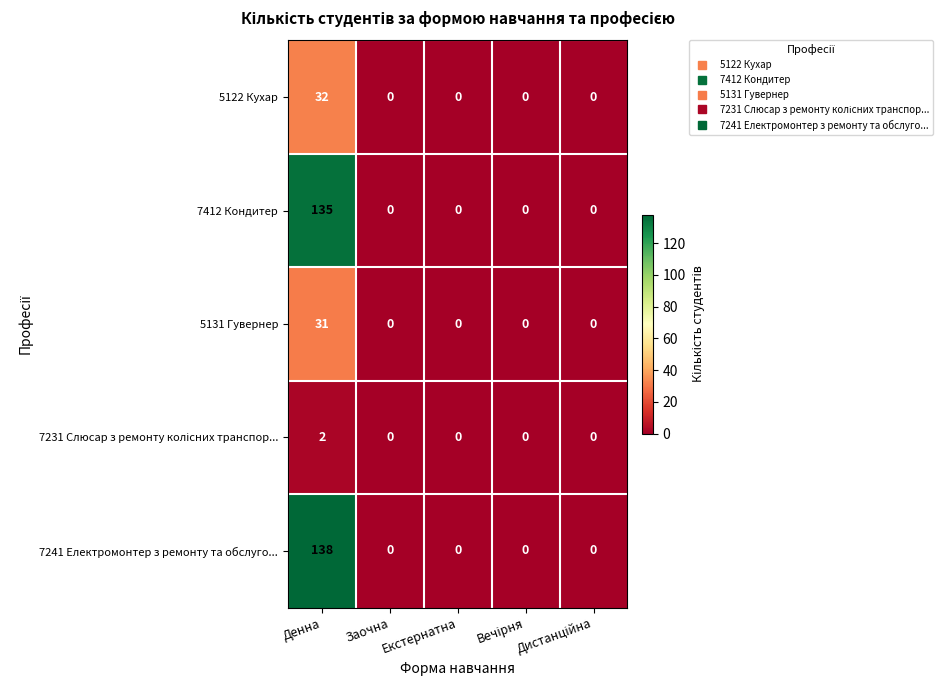

What is the sum of all 7241 Електромонтер з ремонту та обслуго... values?

138